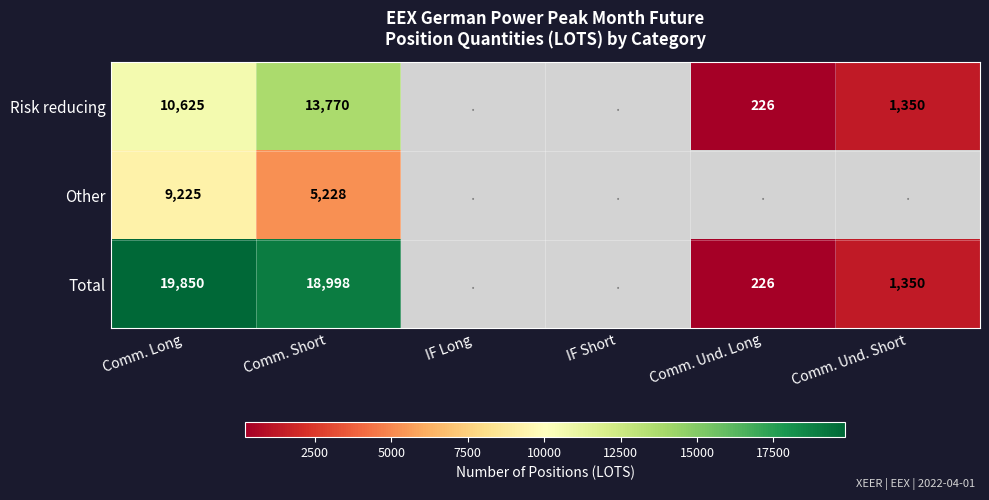

Rank the series at Comm. Short from lowest to highest value.

Other, Risk reducing, Total